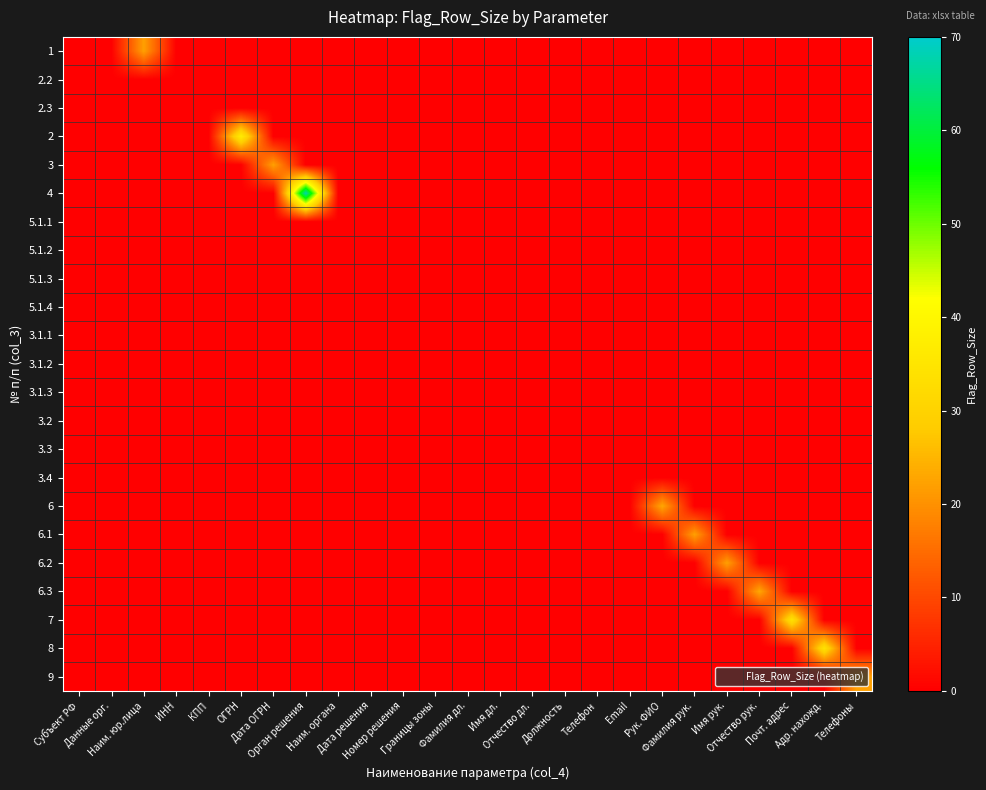

Which label corresponds to the smallest value in the chart?

Субъект РФ